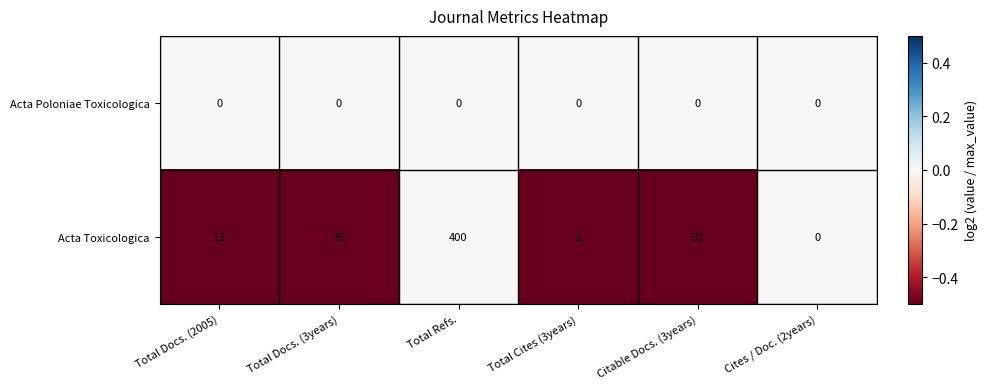

What is the difference between the highest and lowest values at Total Cites (3years)?

2